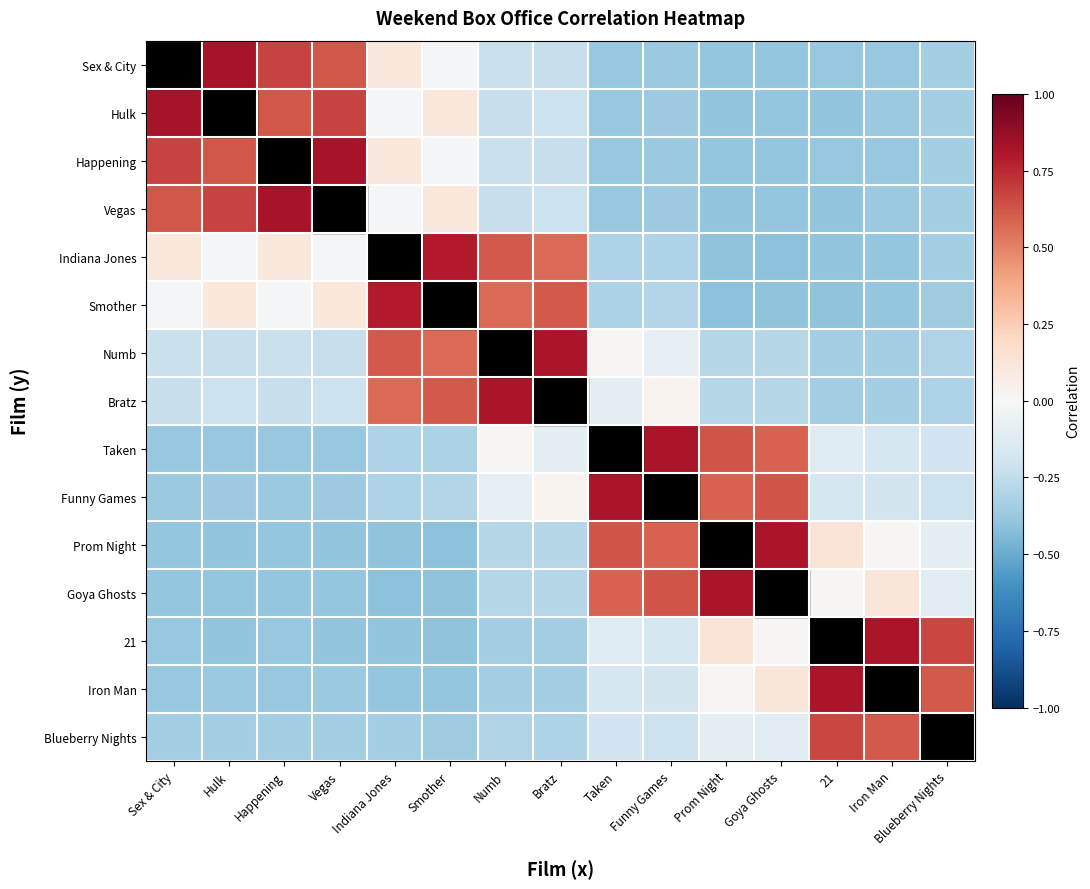

The Hulk series shows 0.2 at Happening. True or false?

False